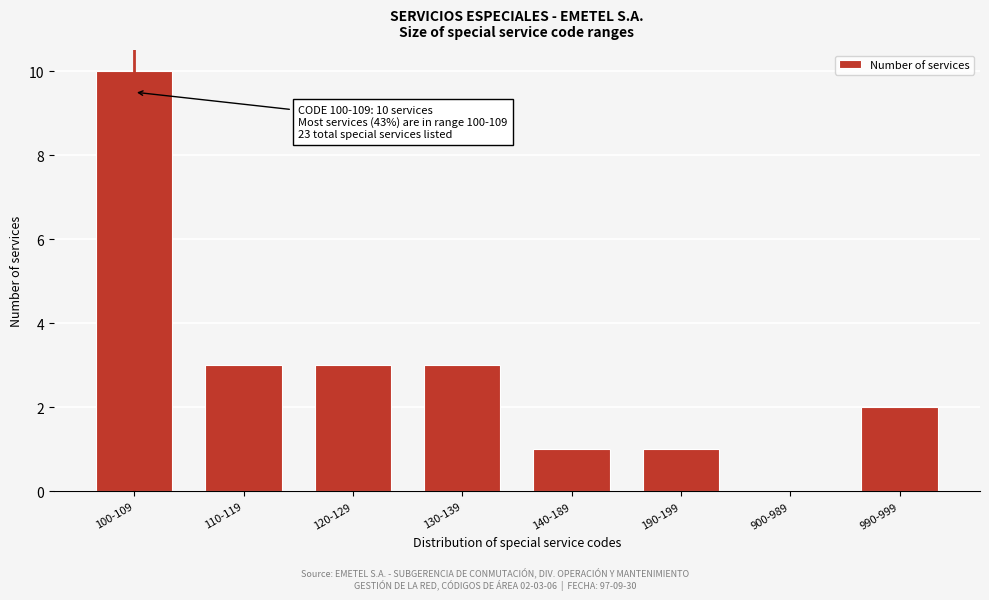

Reading left to right, list all the values displayed in this chart.

100-109=10	110-119=3	120-129=3	130-139=3	140-189=1	190-199=1	900-989=0	990-999=2